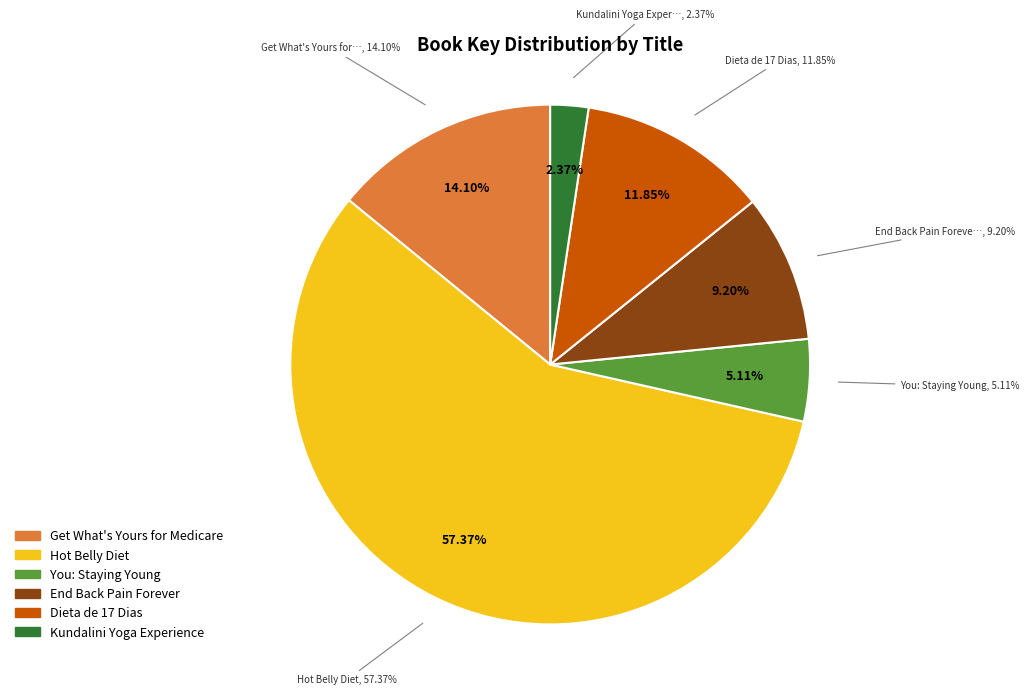

Rank the categories by value from highest to lowest.

Hot Belly Diet, Get What's Yours for Medicare, Dieta de 17 Dias, End Back Pain Forever, You: Staying Young, Kundalini Yoga Experience